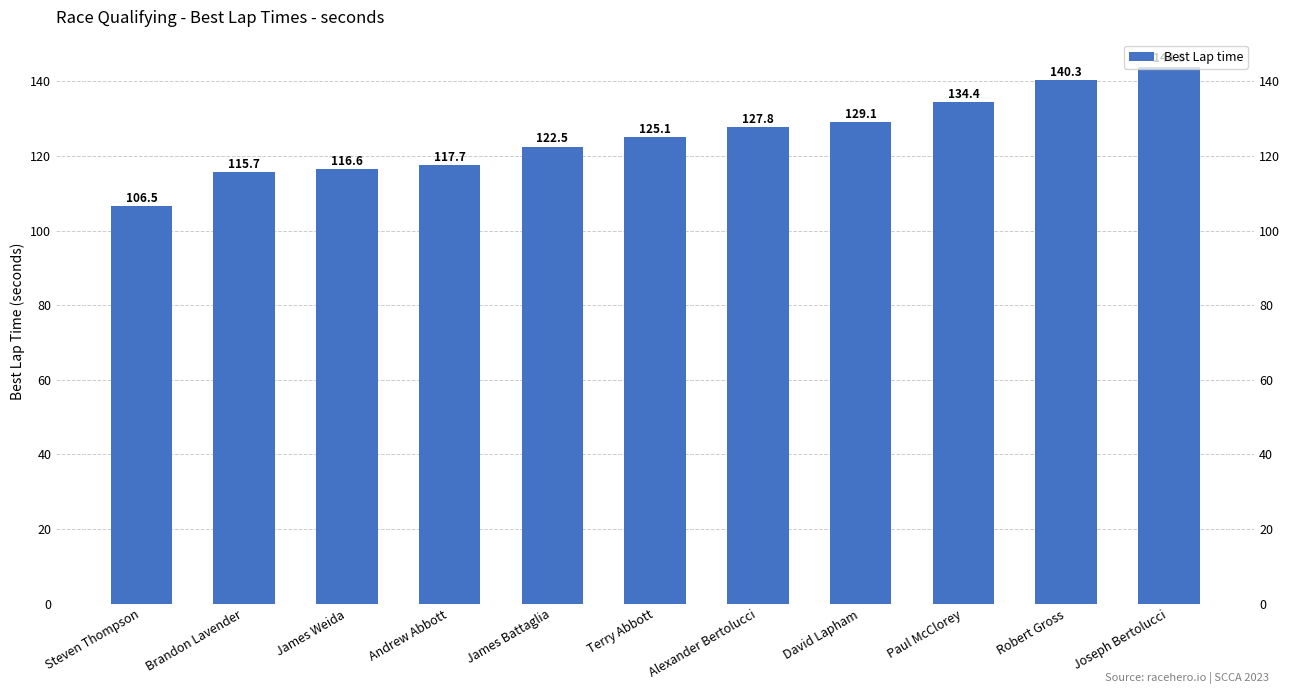

What position from the right is Brandon Lavender?

10